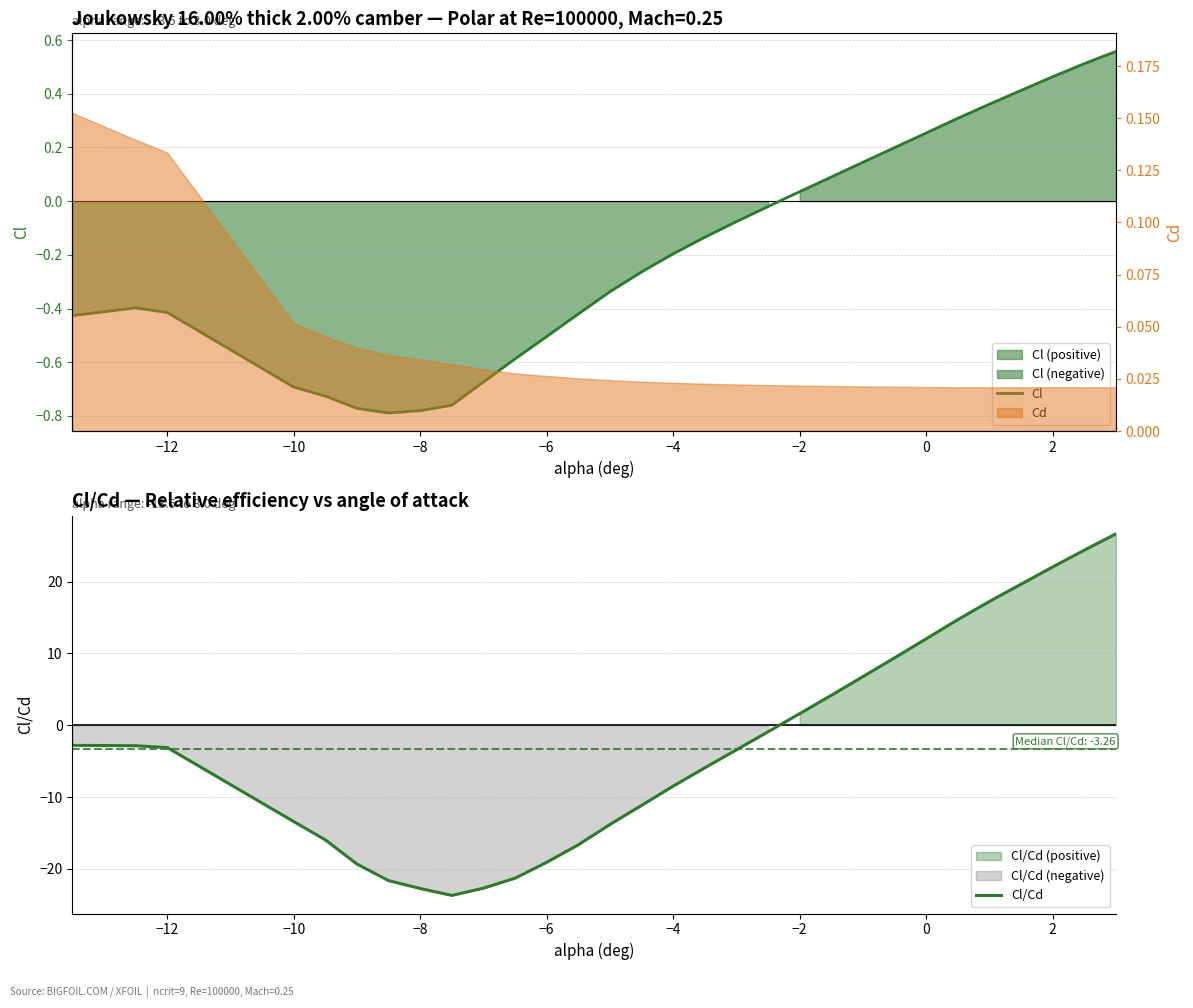

True or false: Cl/Cd has a value of -11.7 at −8.

False